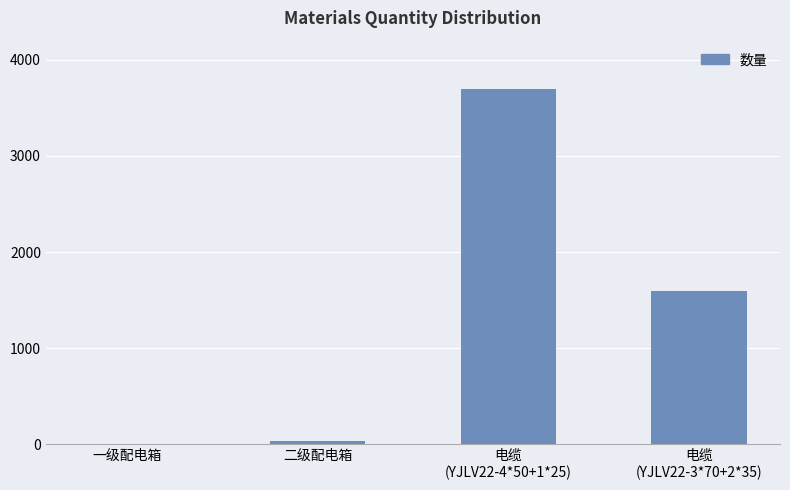

Reading left to right, what are all the values shown in this chart?

5	30	3700	1600